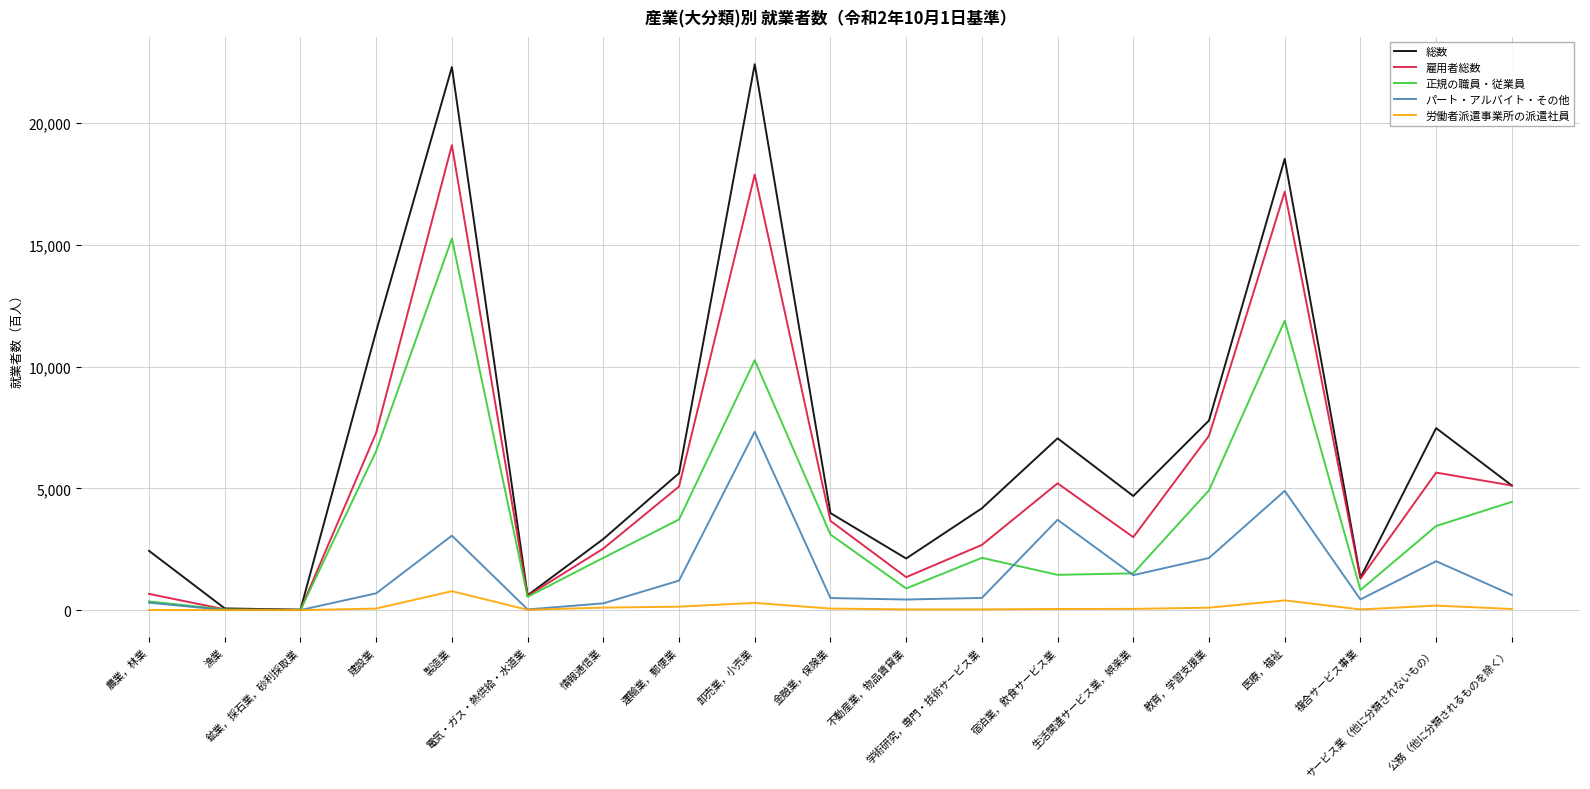

What is the approximate value of 雇用者総数 at 金融業，保険業, to the nearest 50?

3650